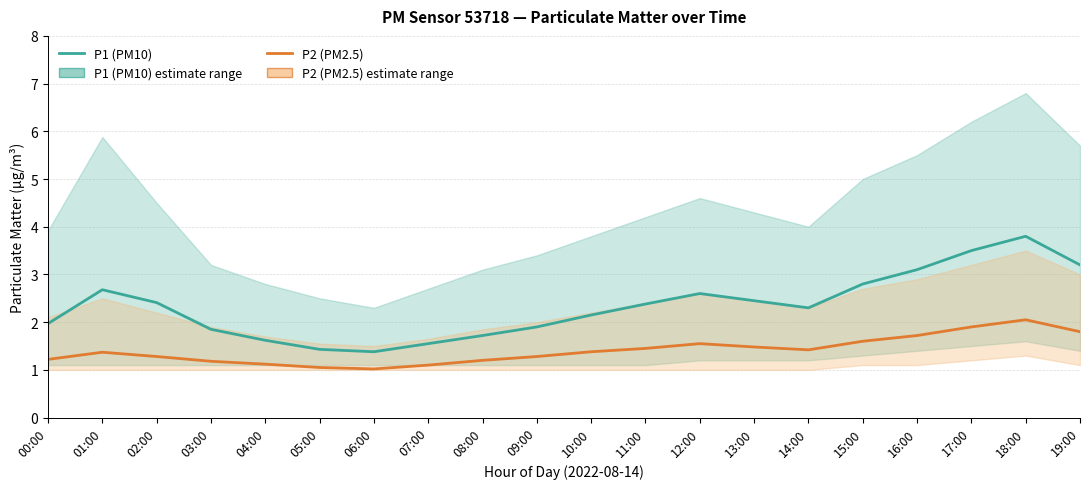

The value of P2 (PM2.5) at 01:00 is 2.2. True or false?

False